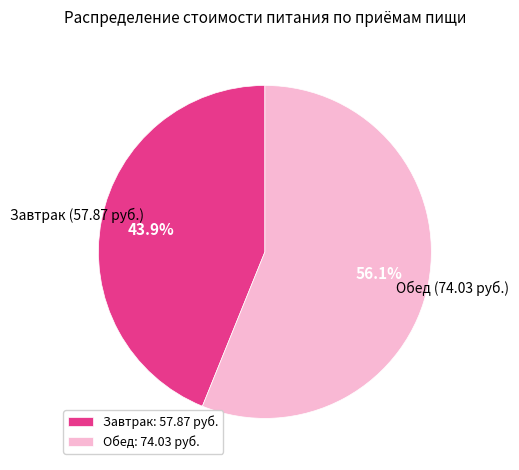

Does any single category account for the majority?

Yes